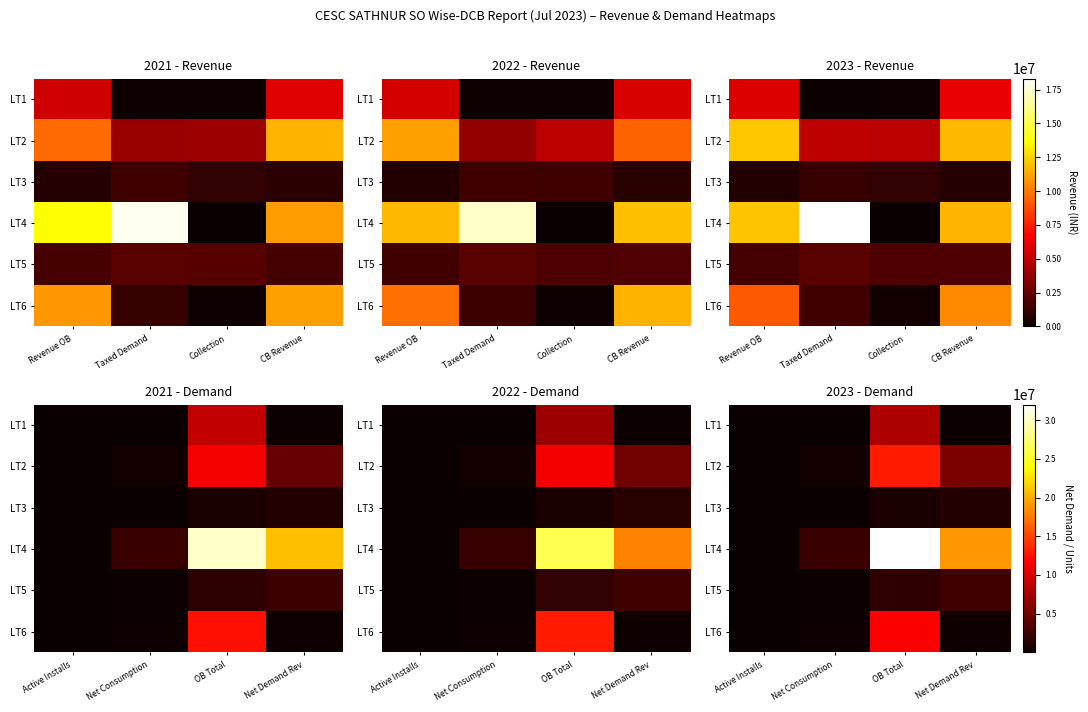

Which series changed the most between Active Installs and Net Demand Rev?

LT4